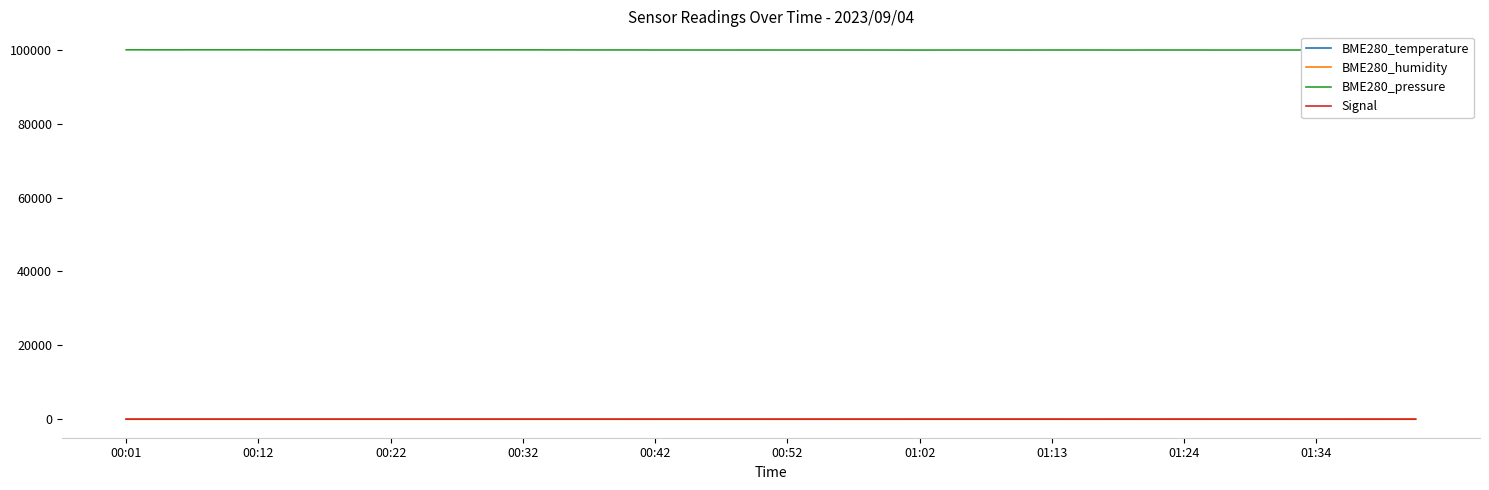

What is the highest value of the BME280_pressure series?

99986.6